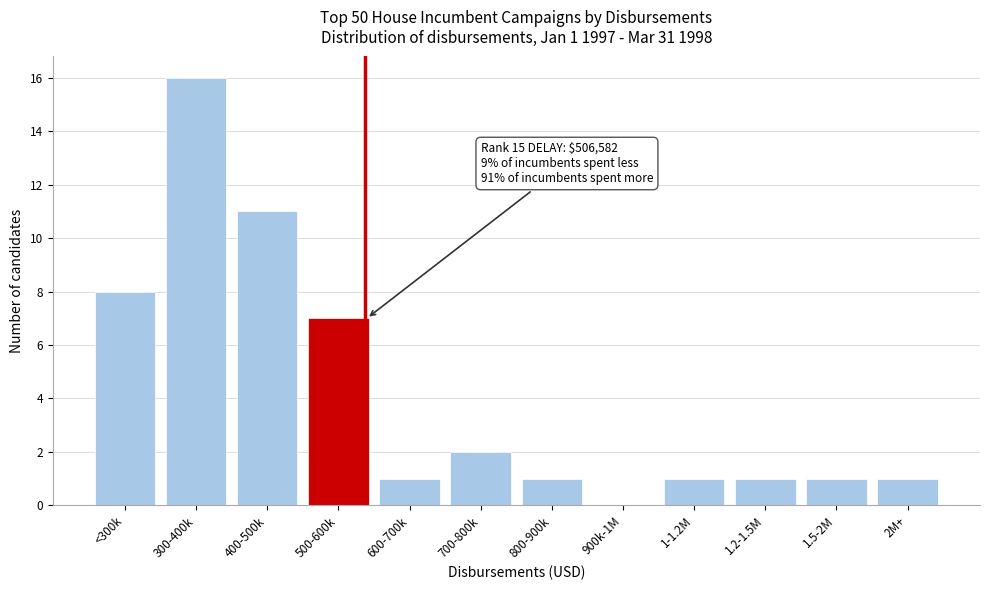

Reading right to left, list all the values displayed in this chart.

2M+=1	1.5-2M=1	1.2-1.5M=1	1-1.2M=1	900k-1M=0	800-900k=1	700-800k=2	600-700k=1	500-600k=7	400-500k=11	300-400k=16	<300k=8